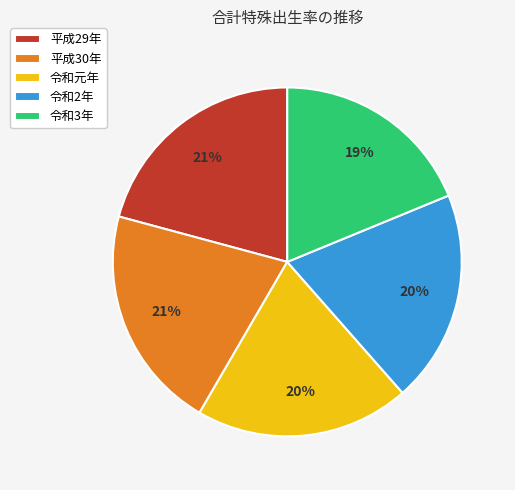

What percentage is the 令和3年 slice, to the nearest percent?

19%